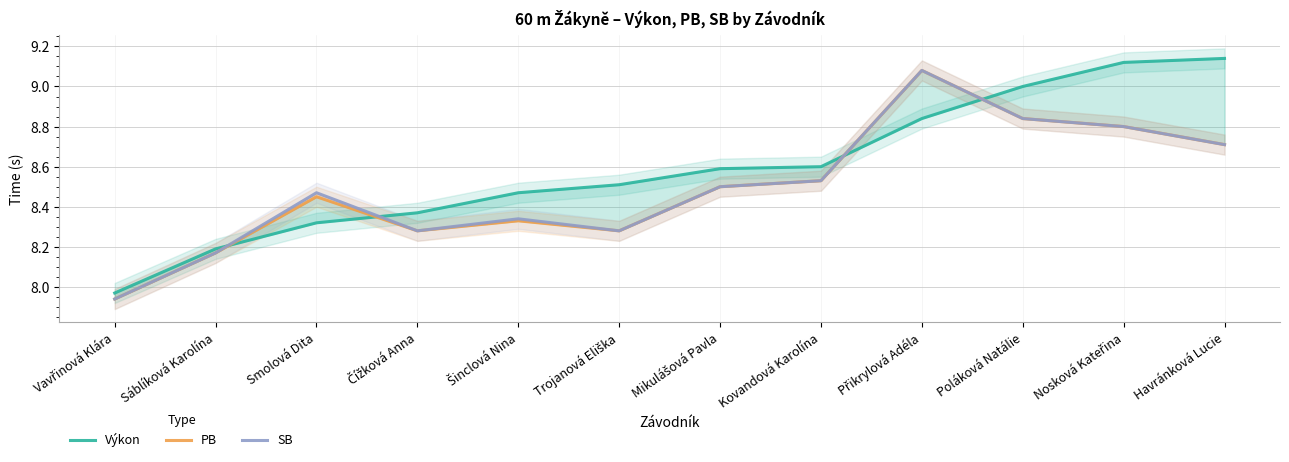

Which series ends up on top after the final intersection of Výkon and SB?

Výkon